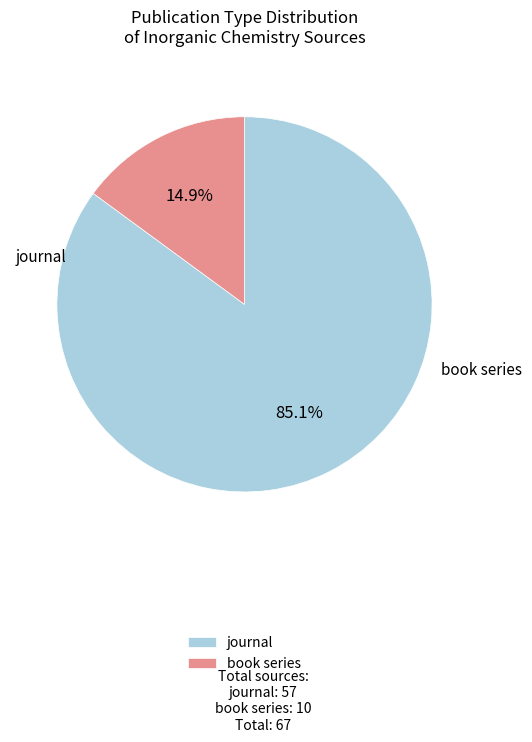

Count the number of slices in the pie.

2